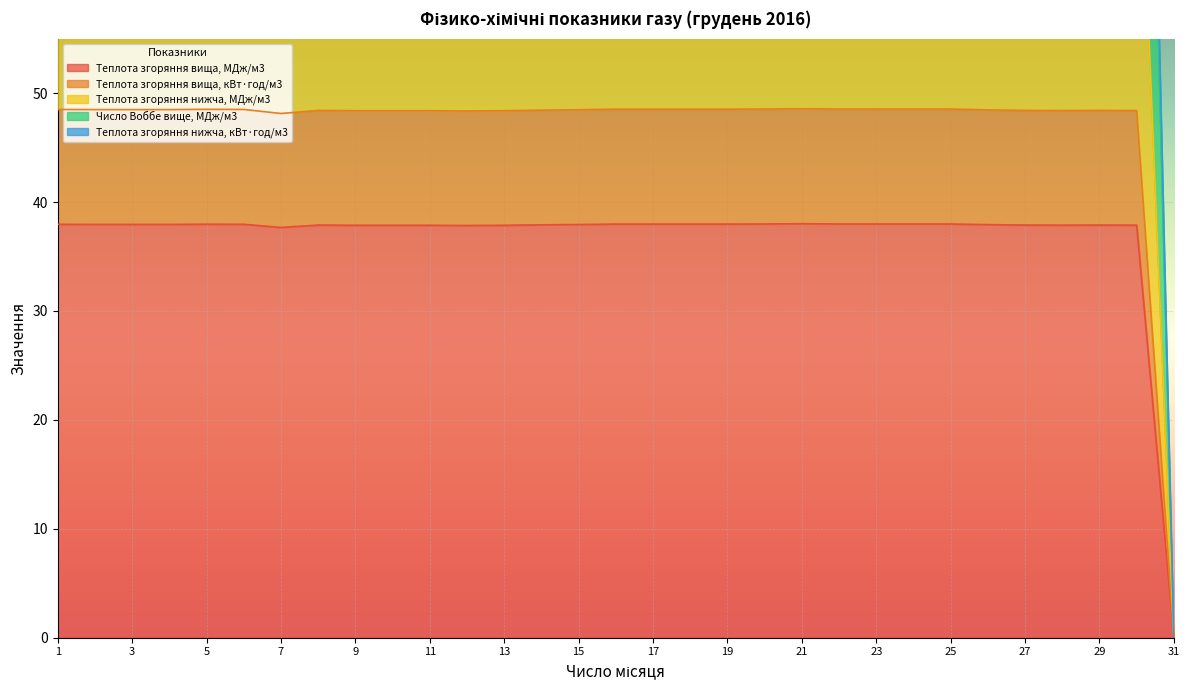

How many data points in Теплота згоряння вища, МДж/м3 are above 37?

30